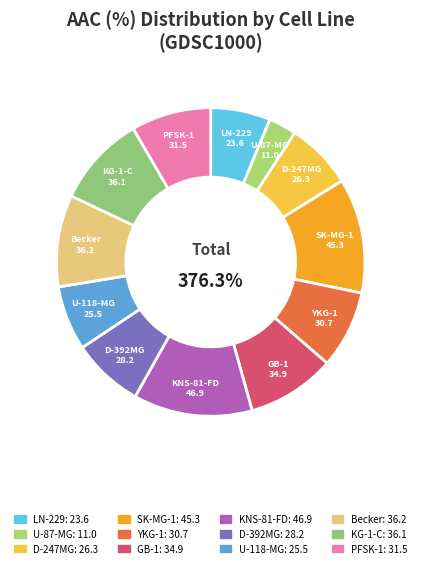

Count the number of slices in the pie.

12